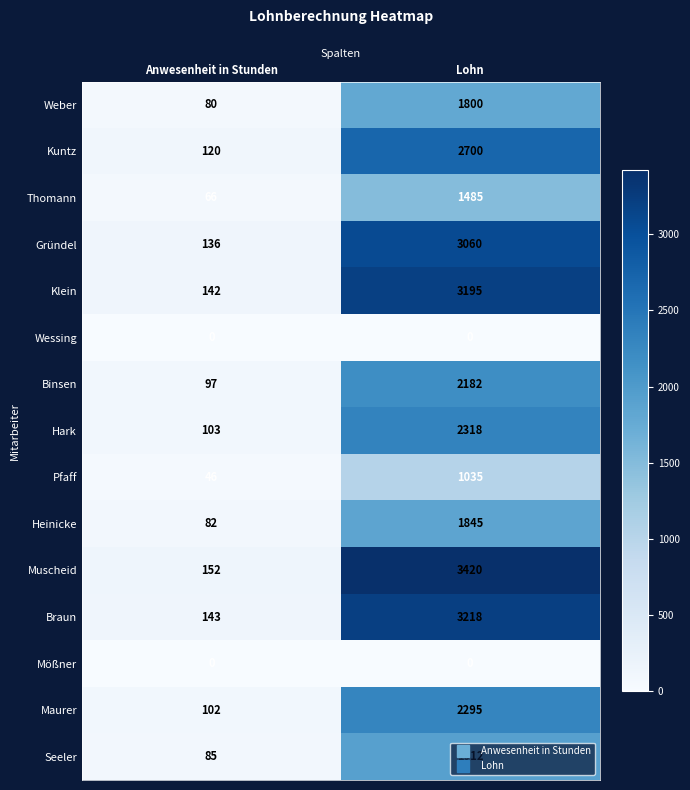

Which category has the highest value across all series?

Lohn